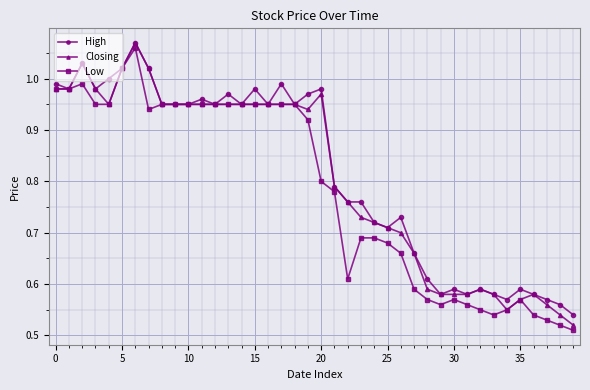

How many lines are shown in the chart?

3